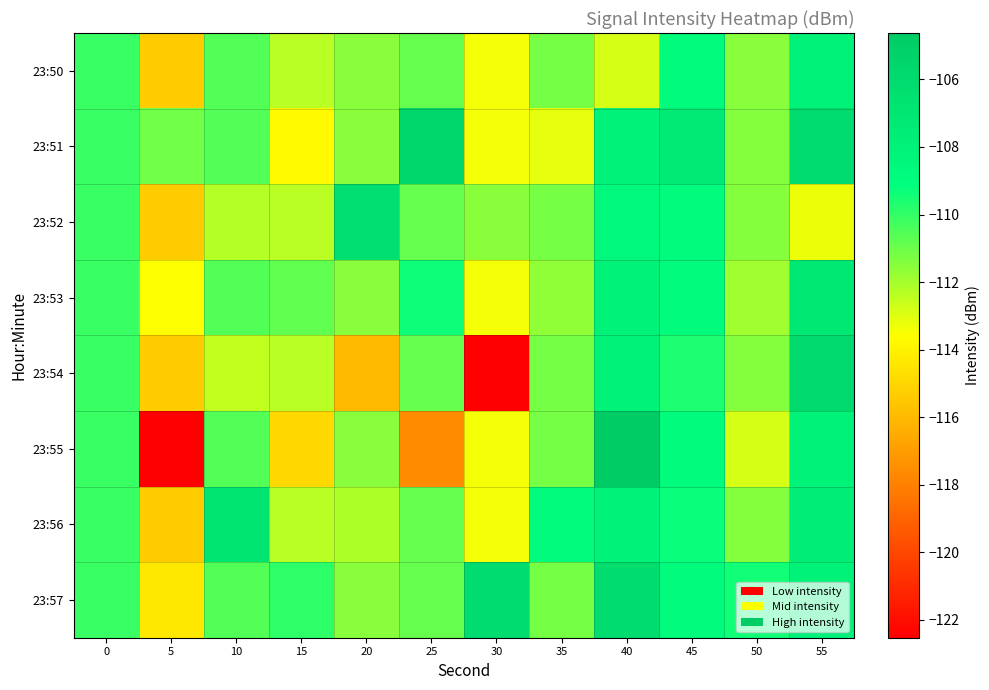

Which has a higher value, 55 or 15?

55